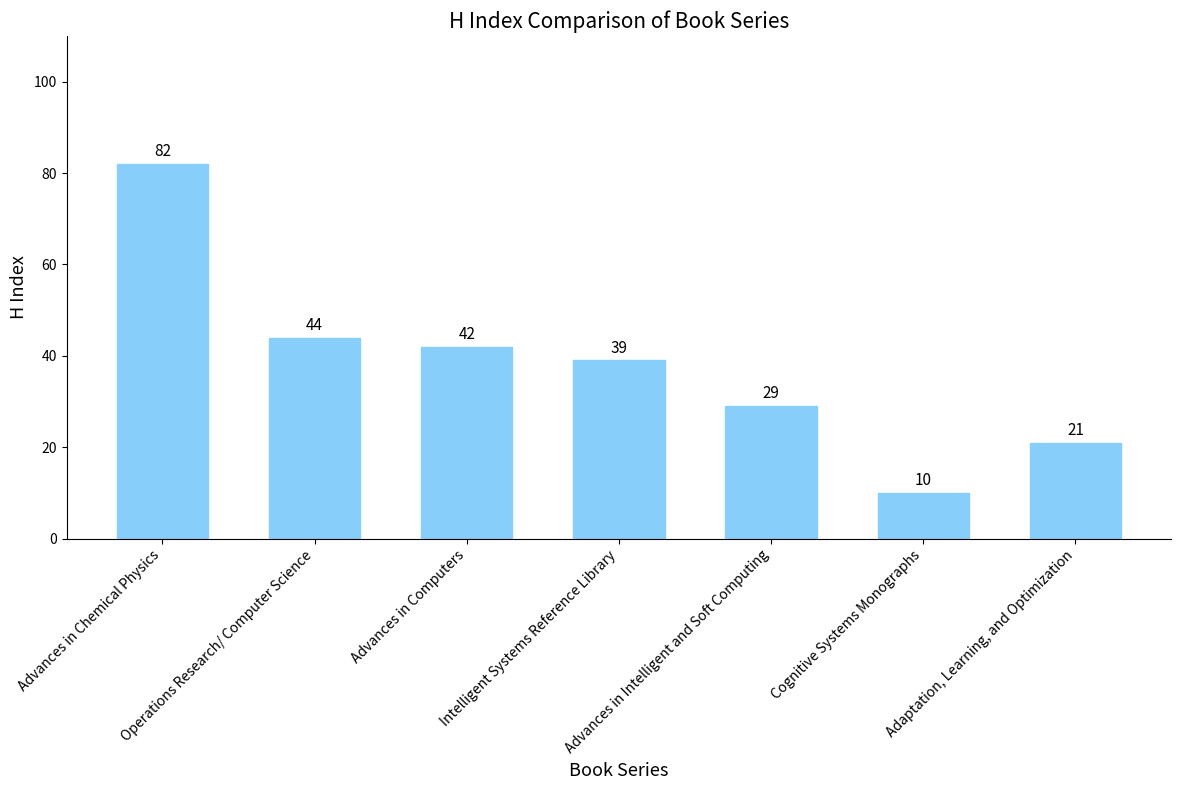

The value at Intelligent Systems Reference Library is 55. True or false?

False